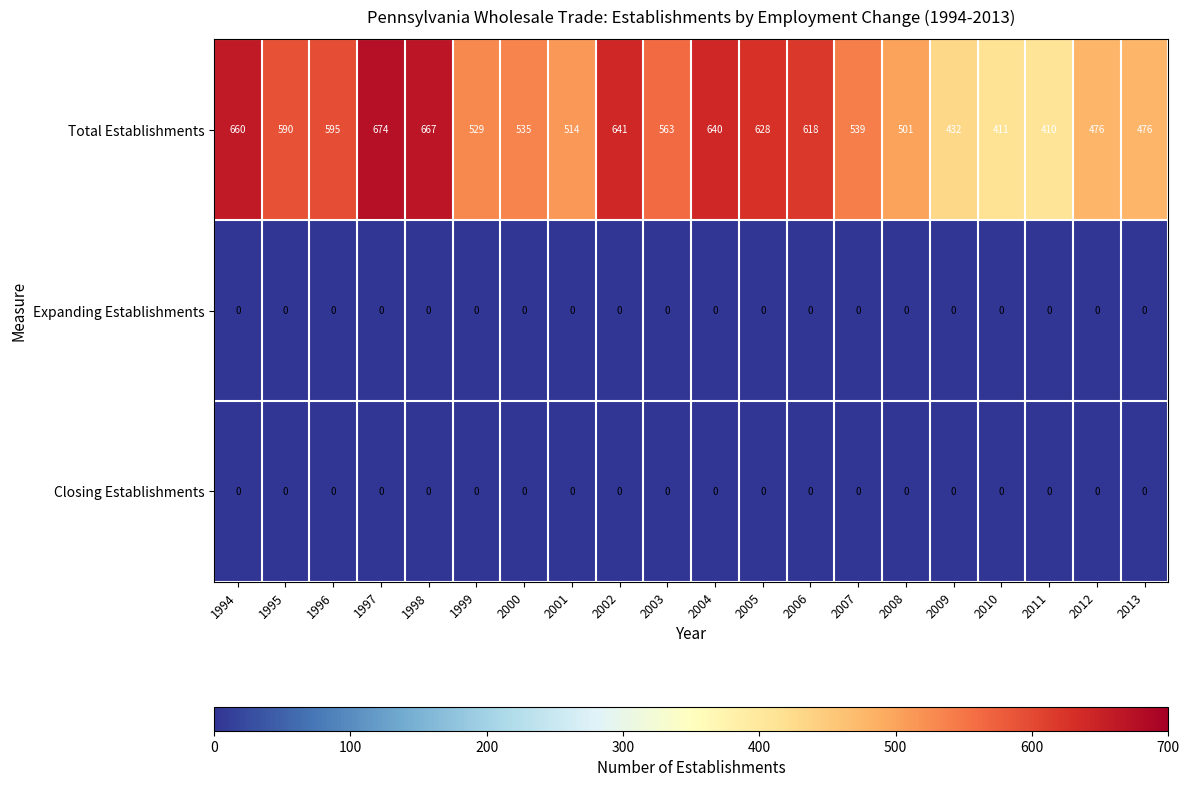

Which category has the highest value across all series?

1997